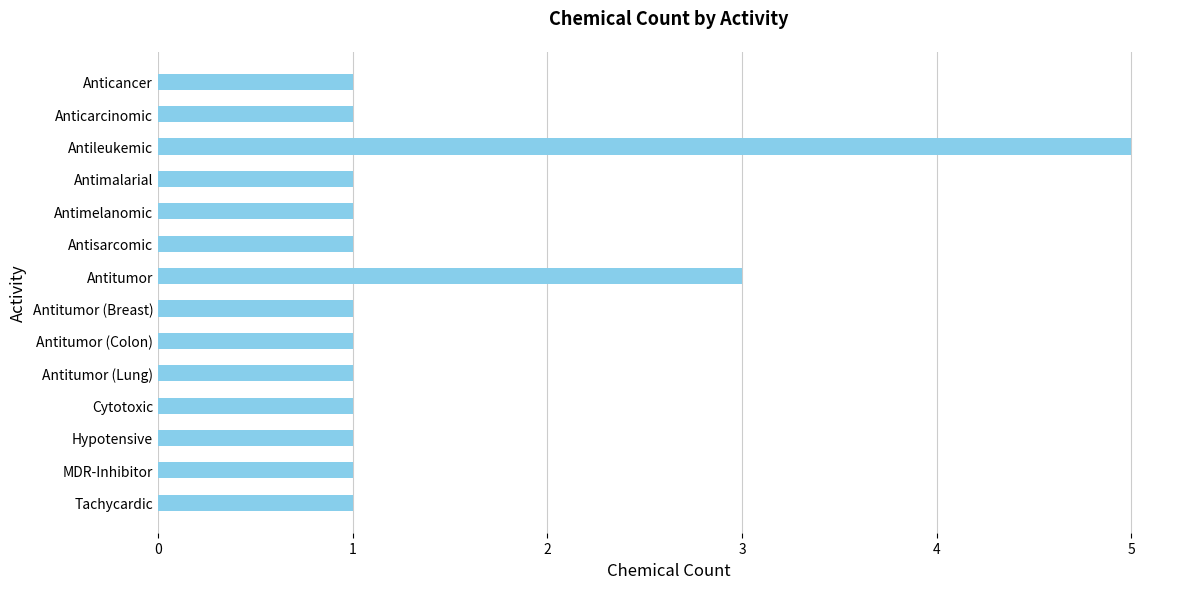

Are the bars horizontal?

Yes